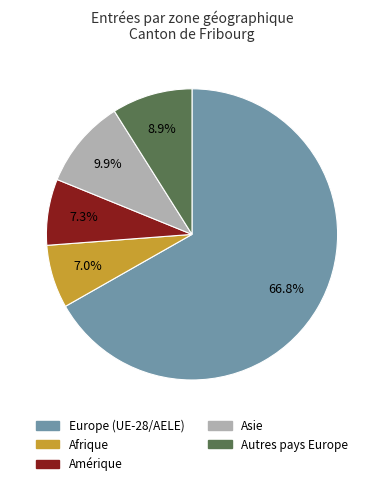

Does Europe (UE-28/AELE) account for over 50% of the chart?

Yes